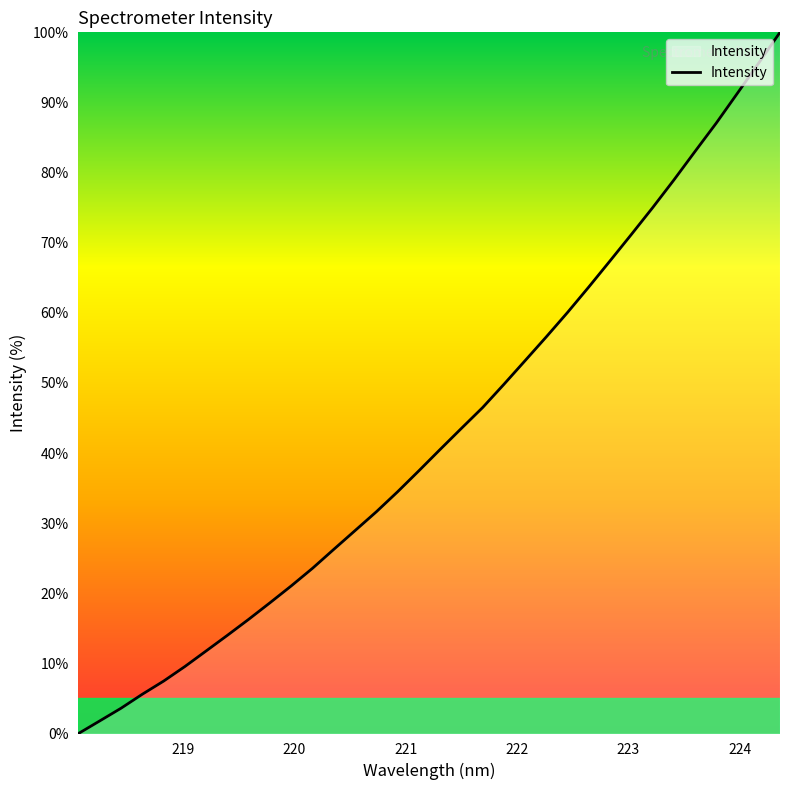

What is the maximum value shown in the chart?

100.0